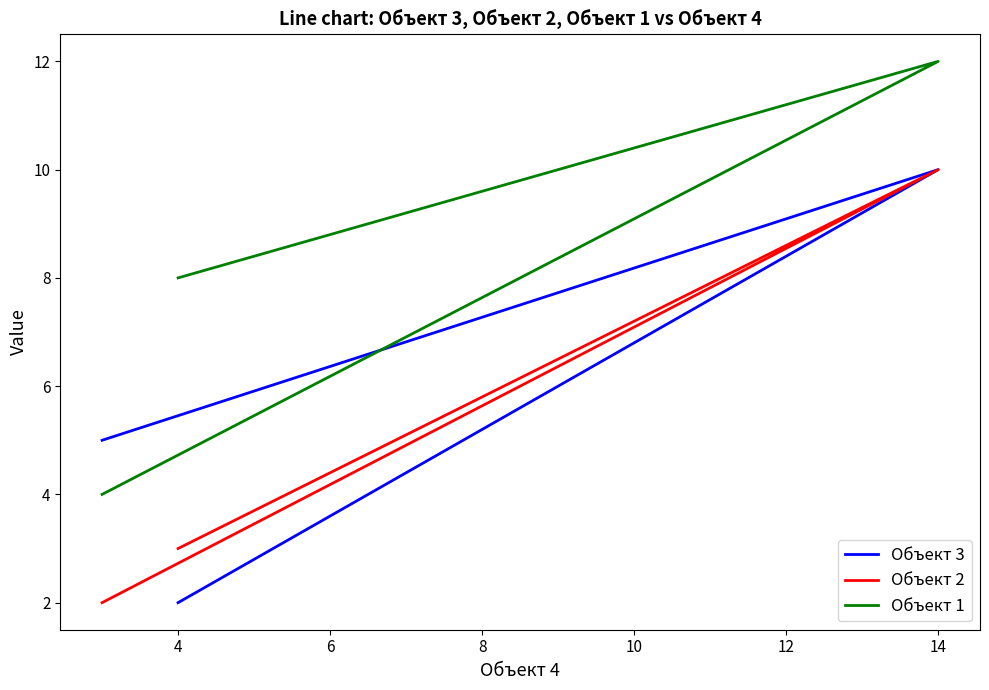

Is the value of Объект 1 at 4 greater than the value of Объект 3 at 2?

Yes